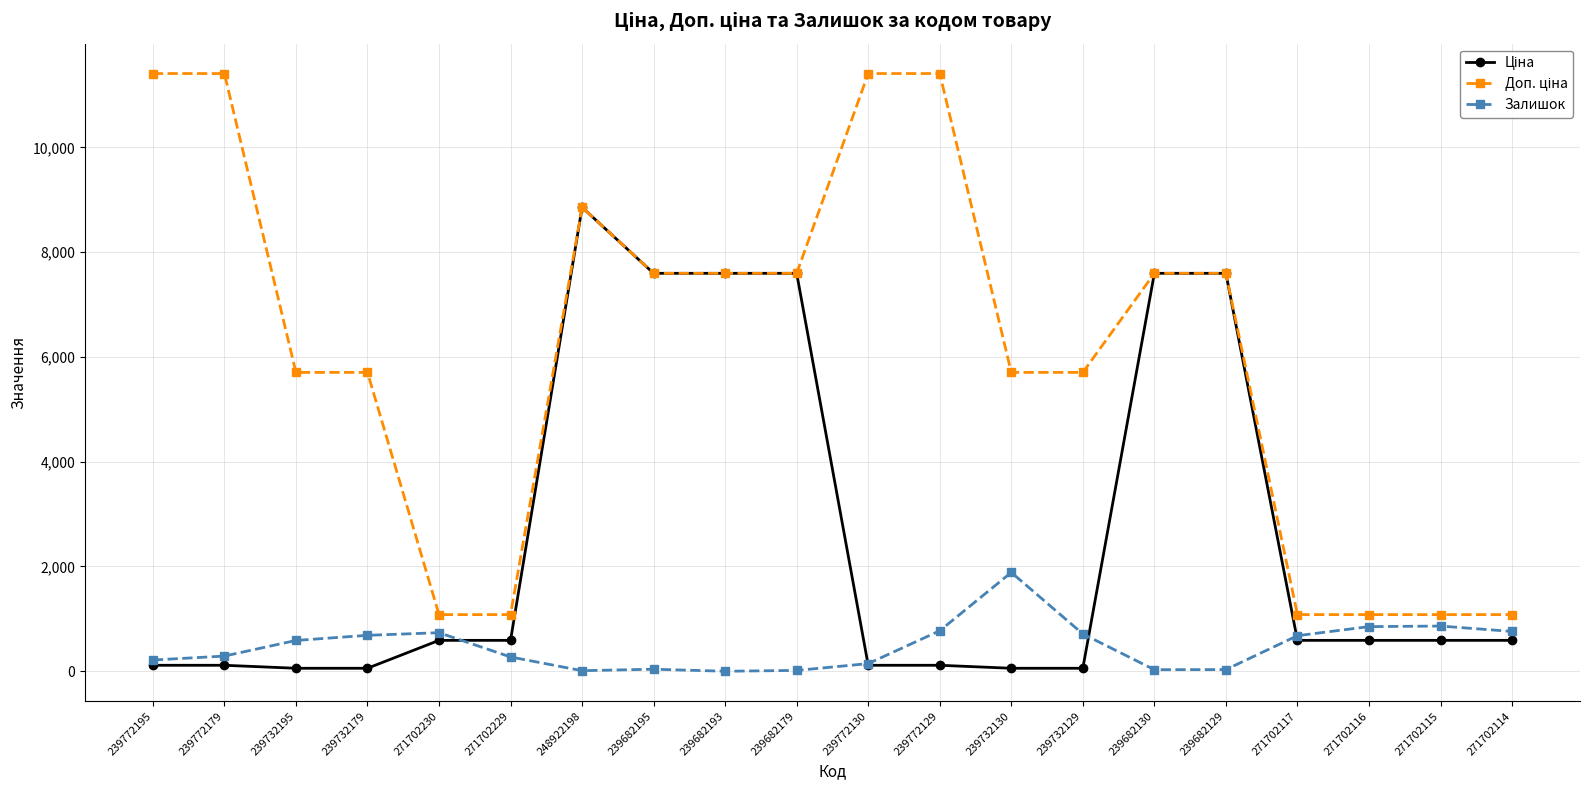

What is the maximum value shown in the chart?

11410.0